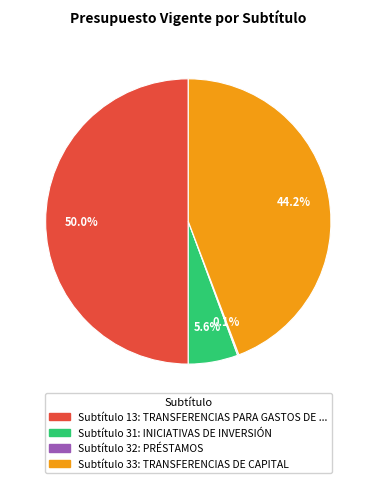

Which category has the biggest portion of the pie?

13